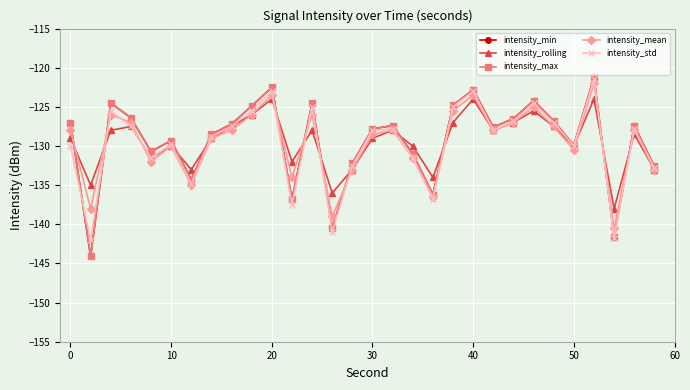

True or false: intensity_min and intensity_mean cross at least once.

True